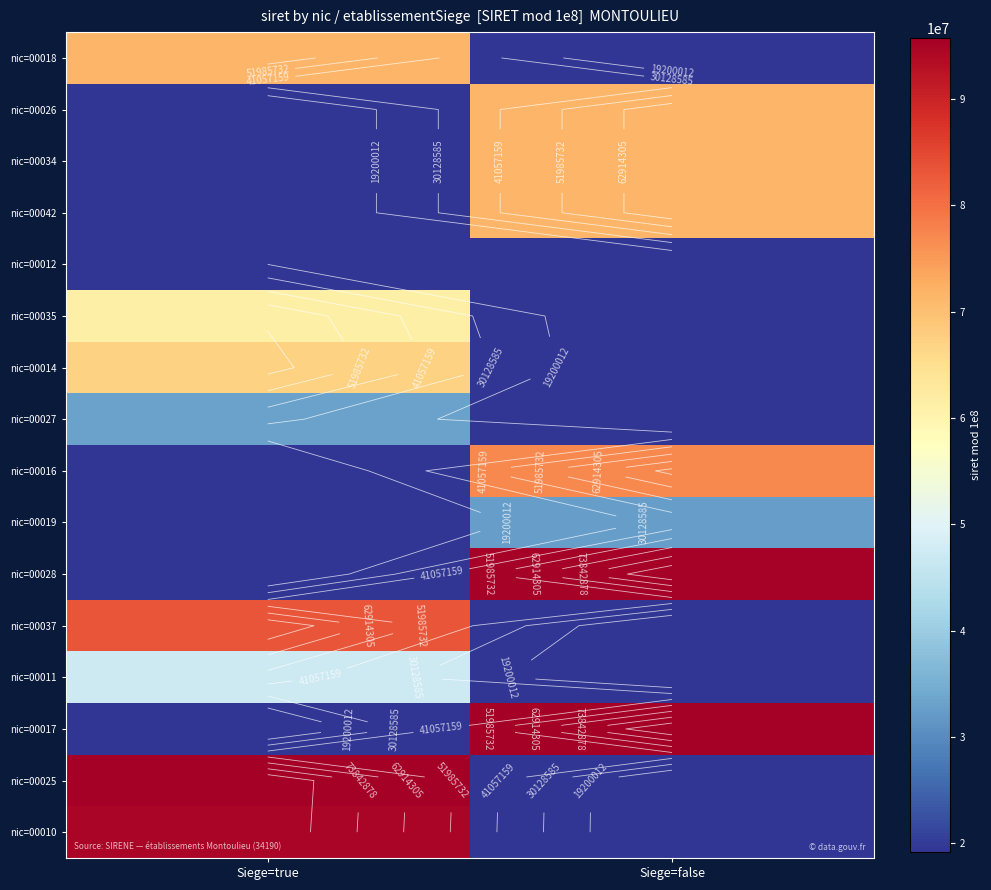

Is the value of nic=00026 at Siege=true greater than the value of nic=00042 at Siege=true?

No